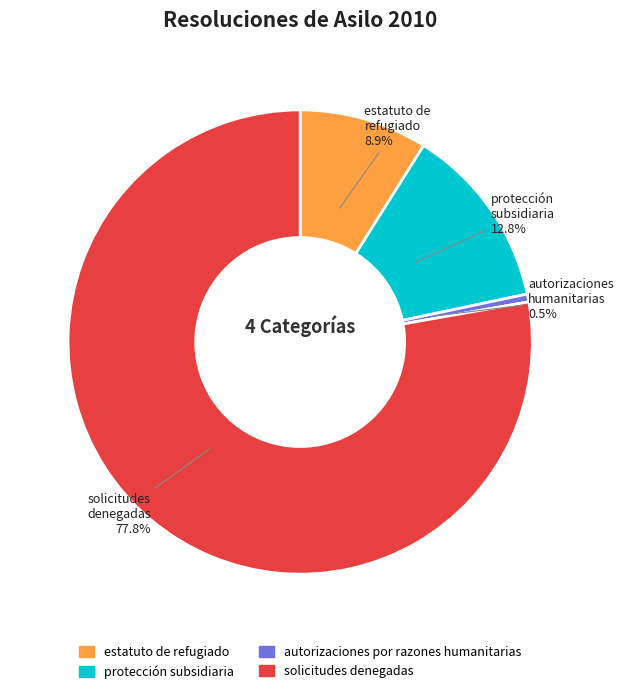

To the nearest percent, what is the difference between the estatuto de refugiado and solicitudes denegadas slice percentages?

69%